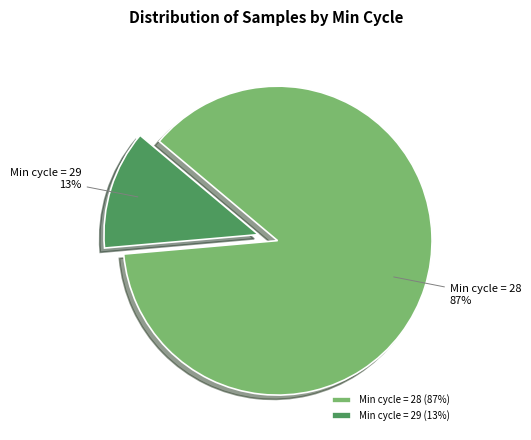

To the nearest percent, what is the combined percentage of Min cycle = 28 and Min cycle = 29?

100%